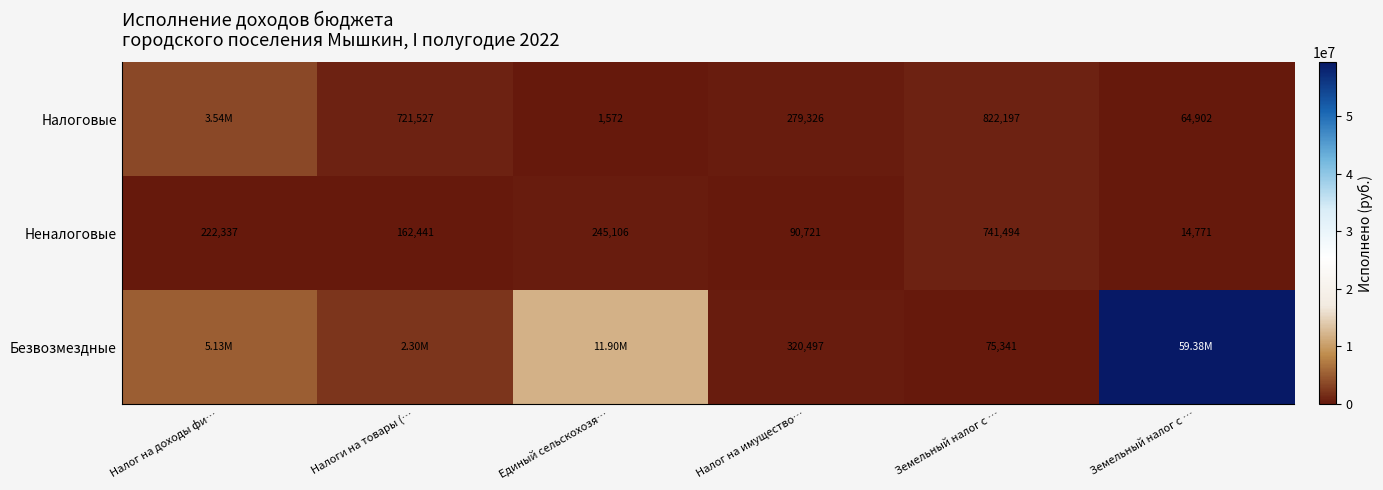

Which series has the largest range (max minus min)?

Безвозмездные